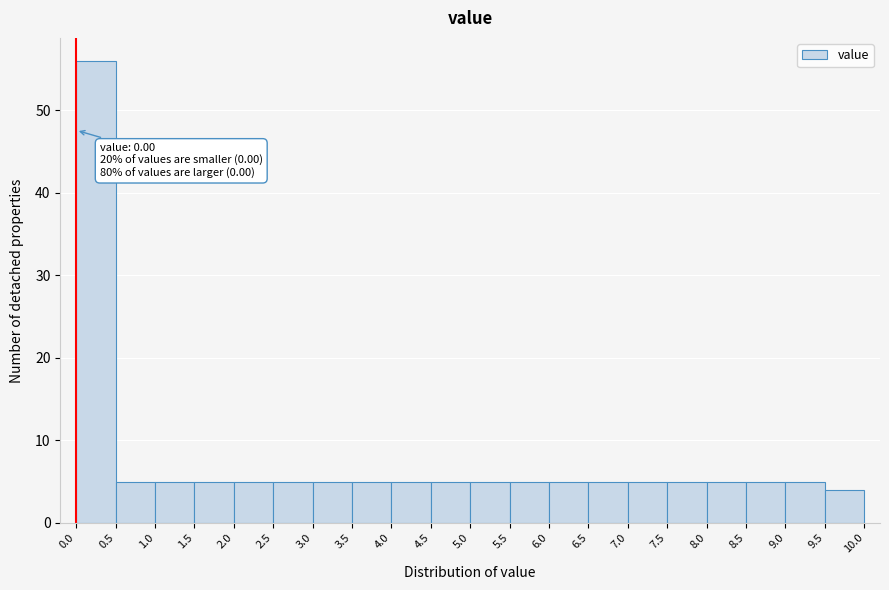

Which range on the x-axis has the tallest bar?

0.0 to 0.5